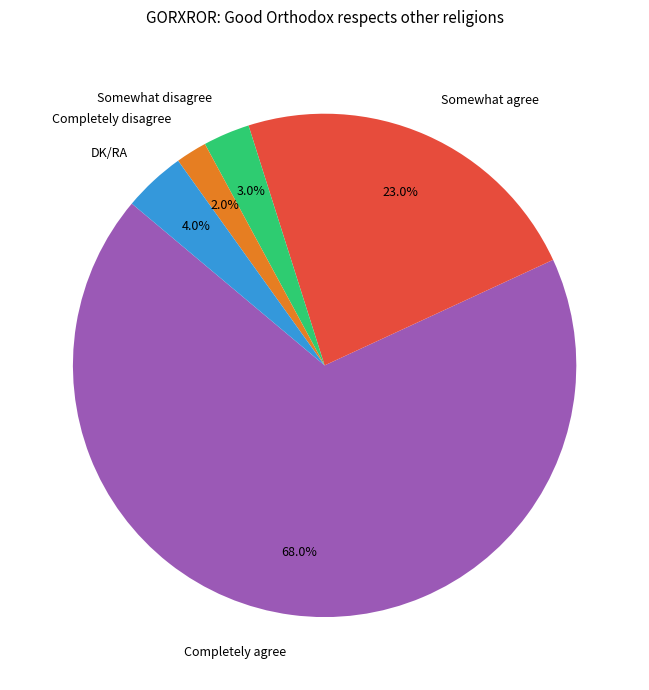

What portion of the pie excludes Somewhat disagree?

97.0%